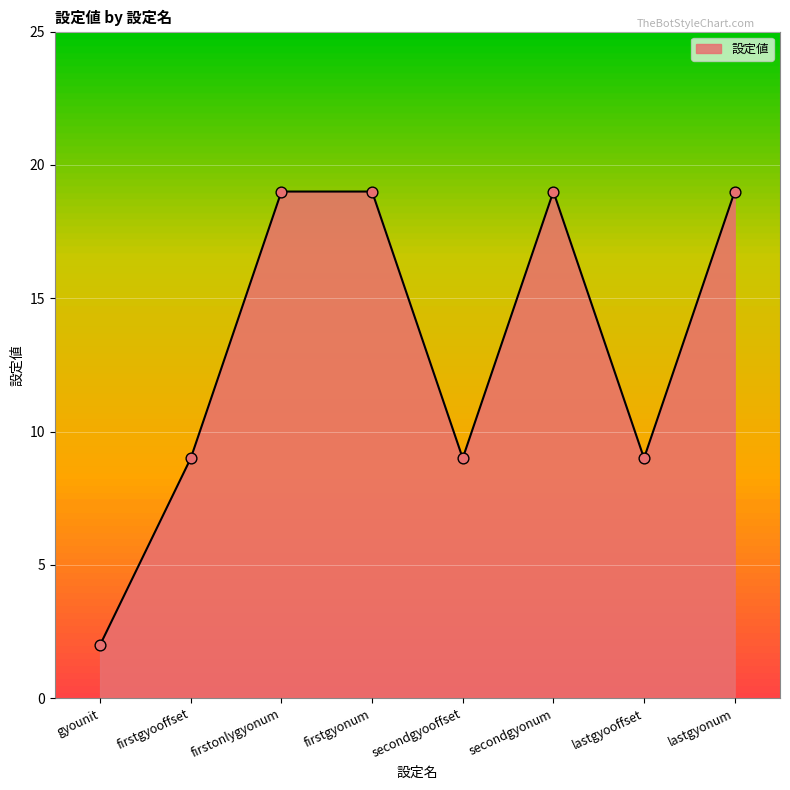

What is the ratio of the value at lastgyonum to the value at firstonlygyonum?

1.0